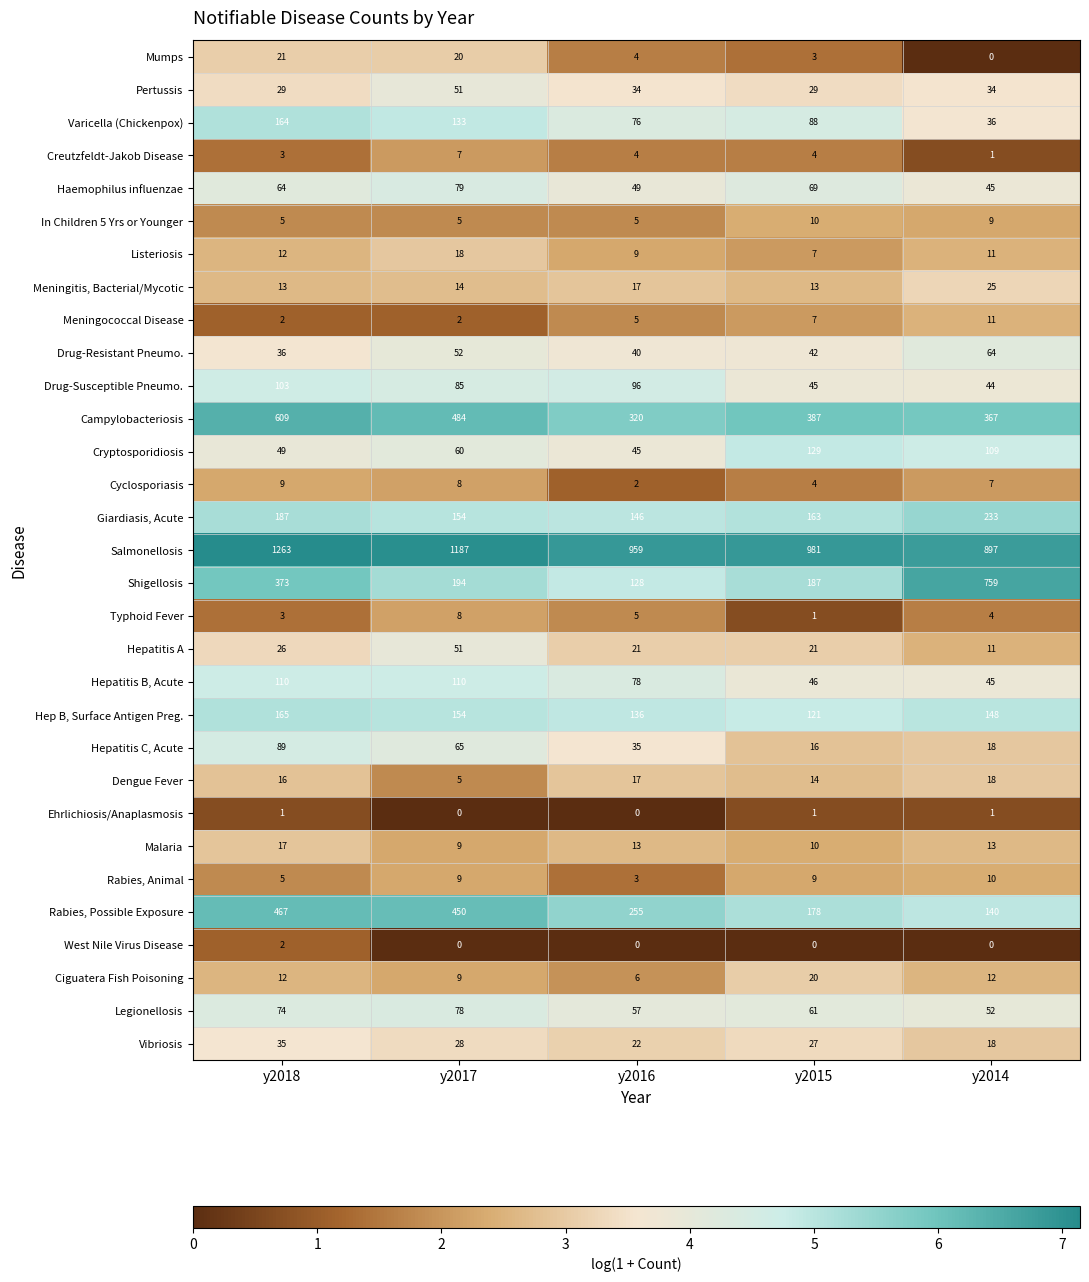

What is the greatest value displayed?

1263